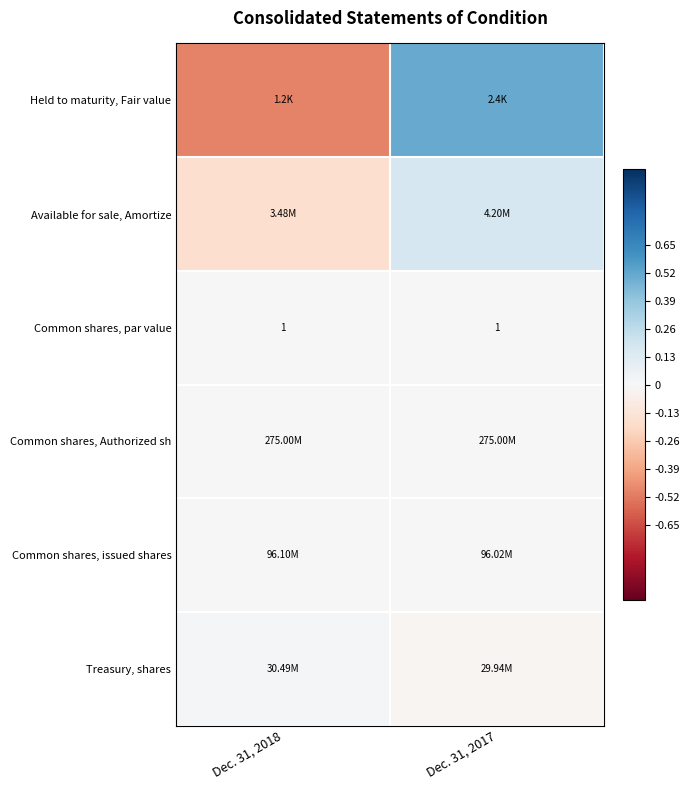

Is it true that Common shares, issued shares equals -0.0 at Dec. 31, 2017?

False